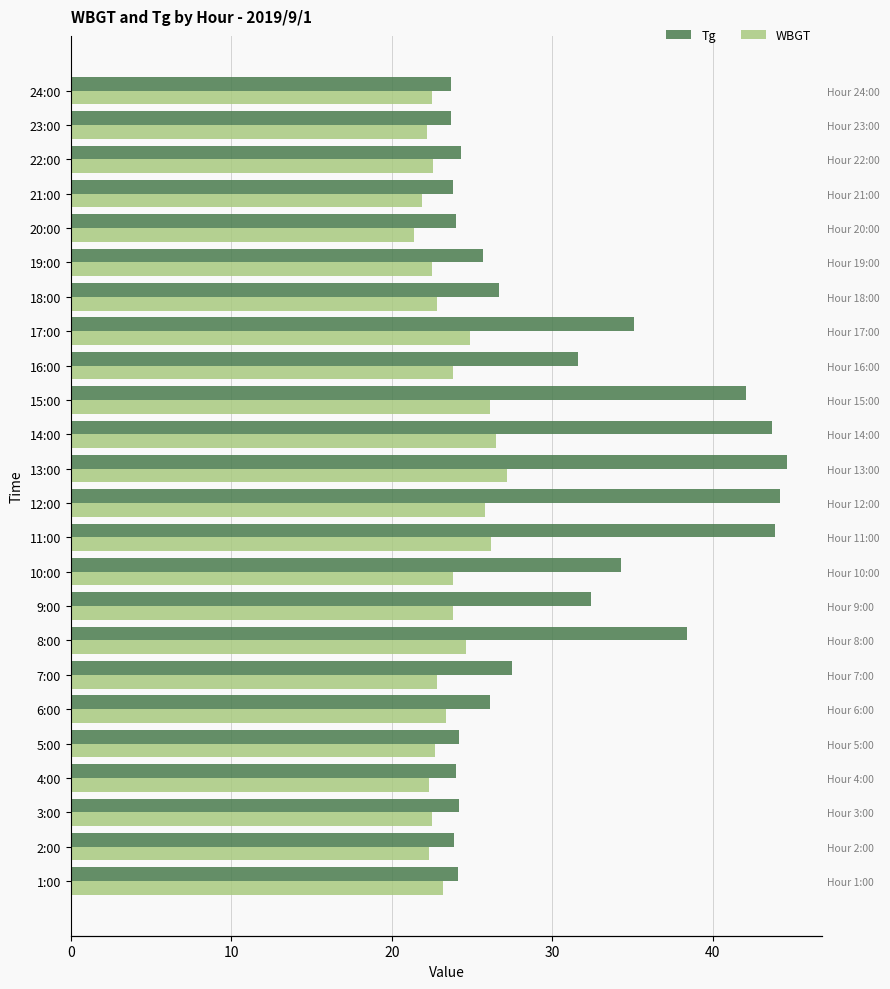

Rank the series by their maximum value, from highest to lowest.

Tg, WBGT